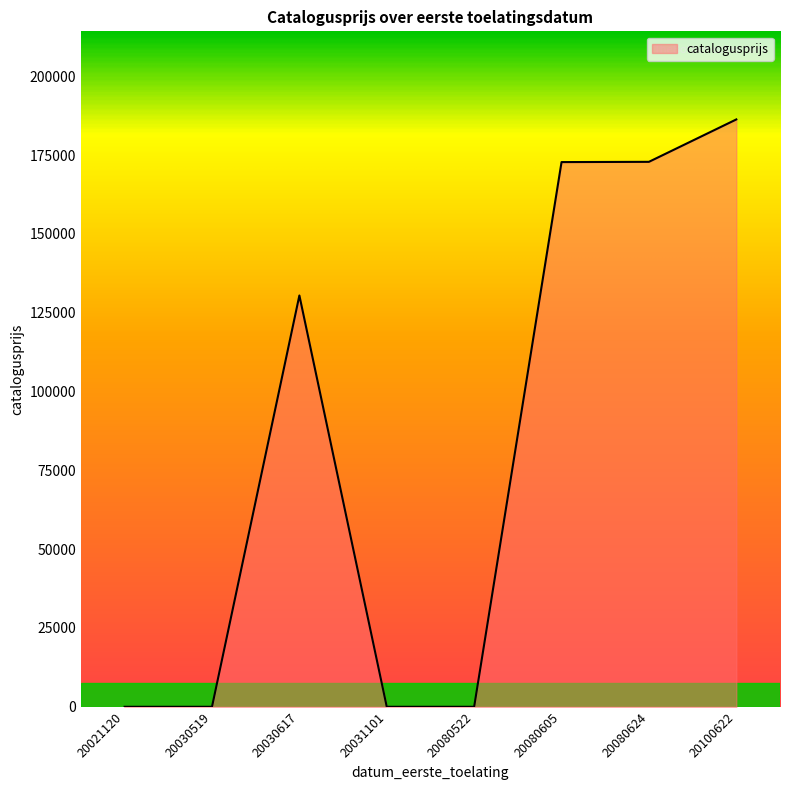

True or false: there are more than 2 points higher than both neighbors.

False